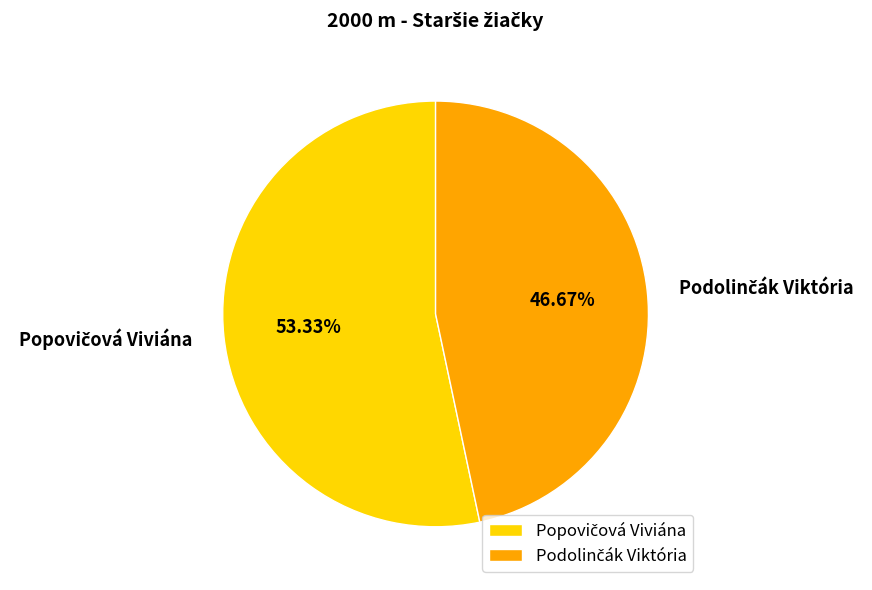

Does any single category account for the majority?

Yes